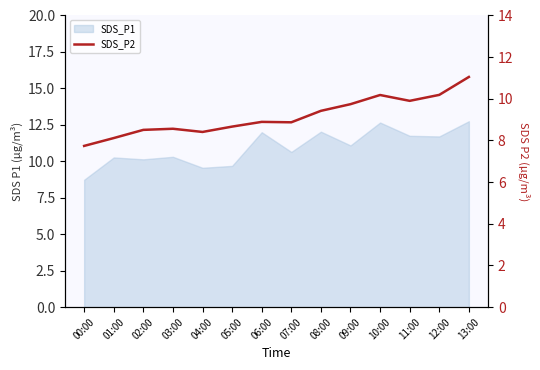

What is the value of the 7th point from the left?

8.9